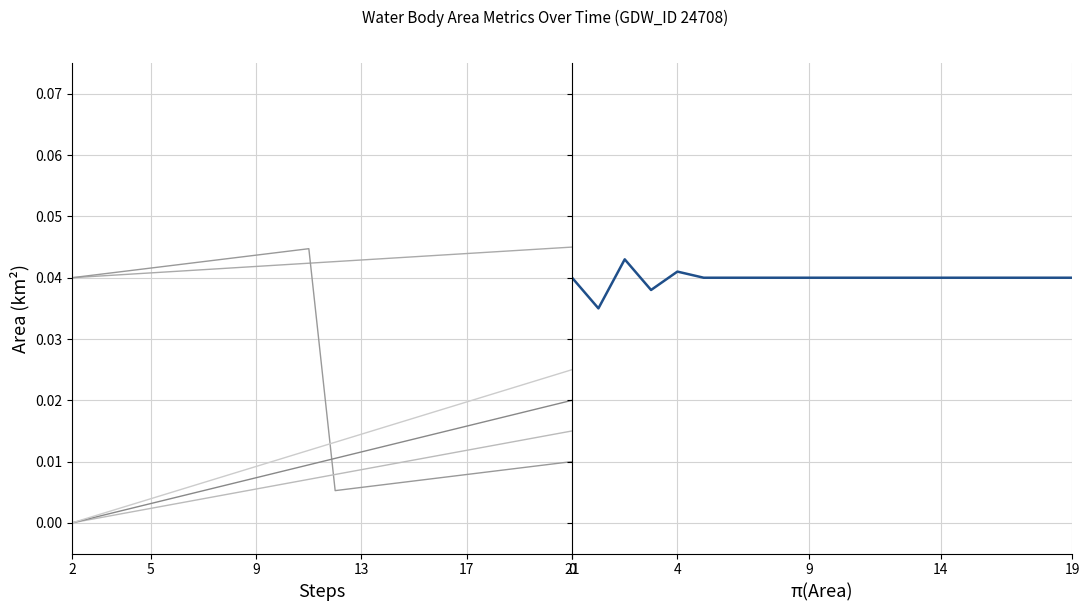

Which has a higher value, 6 or 11?

11